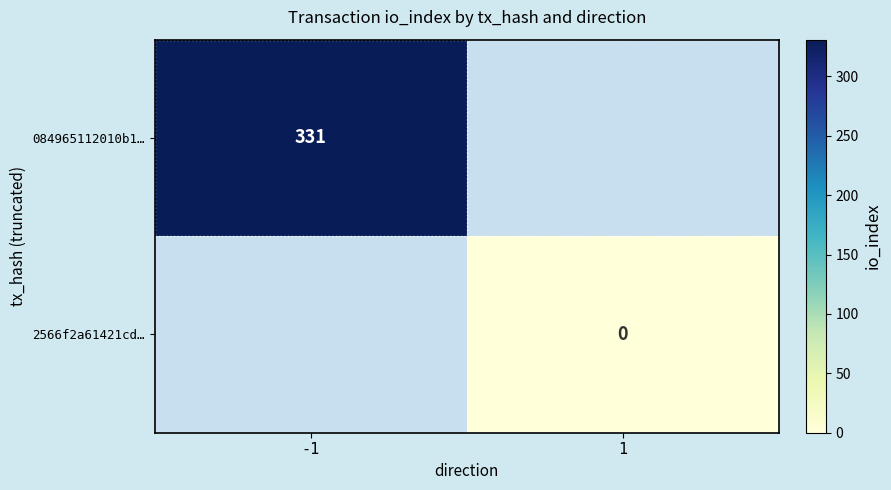

What is the greatest value displayed?

331.0